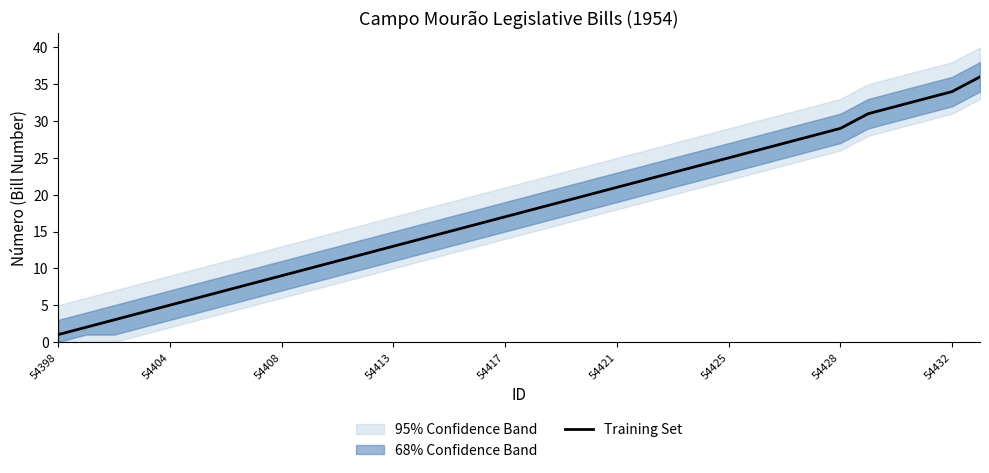

At which label does Training Set reach its minimum?

54398